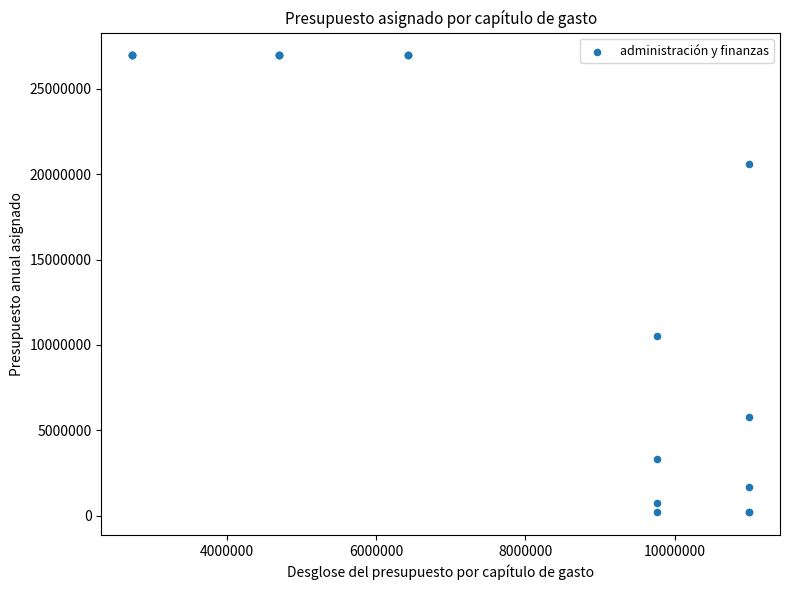

What Y value in the scatter plot is closest to 13578771?

10537803.0